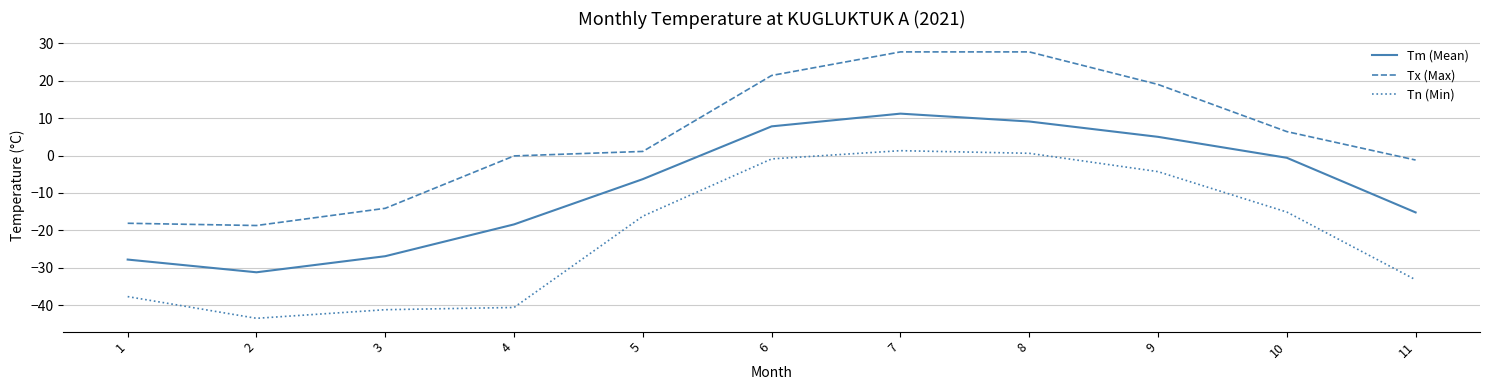

Reading right to left, extract all data points from this chart.

Tm (Mean): 11=-15.2	10=-0.6	9=5.0	8=9.1	7=11.2	6=7.8	5=-6.3	4=-18.4	3=-26.9	2=-31.2	1=-27.8
Tx (Max): 11=-1.2	10=6.4	9=19.0	8=27.7	7=27.7	6=21.4	5=1.1	4=-0.1	3=-14.1	2=-18.7	1=-18.1
Tn (Min): 11=-33.2	10=-15.1	9=-4.3	8=0.6	7=1.3	6=-0.9	5=-16.2	4=-40.6	3=-41.2	2=-43.5	1=-37.7